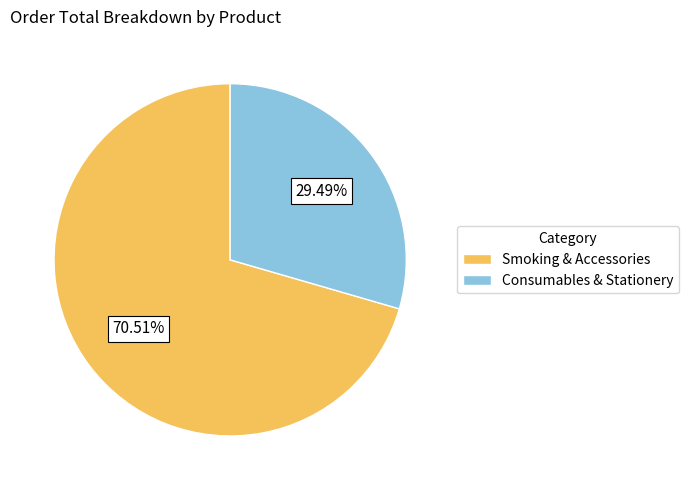

Approximately how many times larger is the value at Consumables & Stationery compared to Smoking & Accessories?

0.4